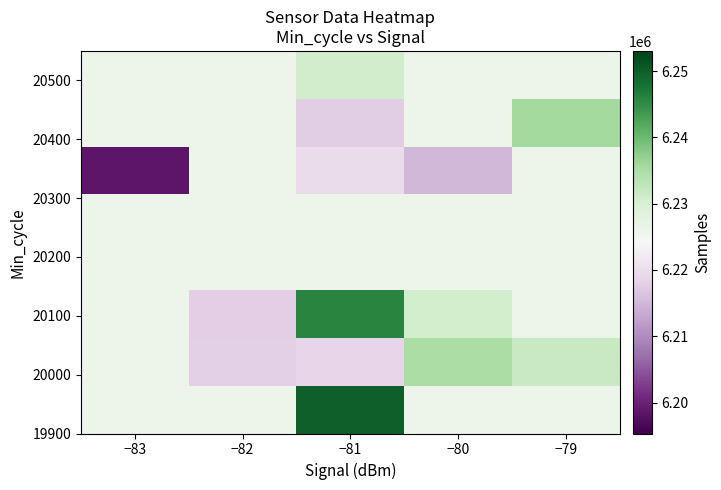

Which label corresponds to the largest value in the chart?

−81